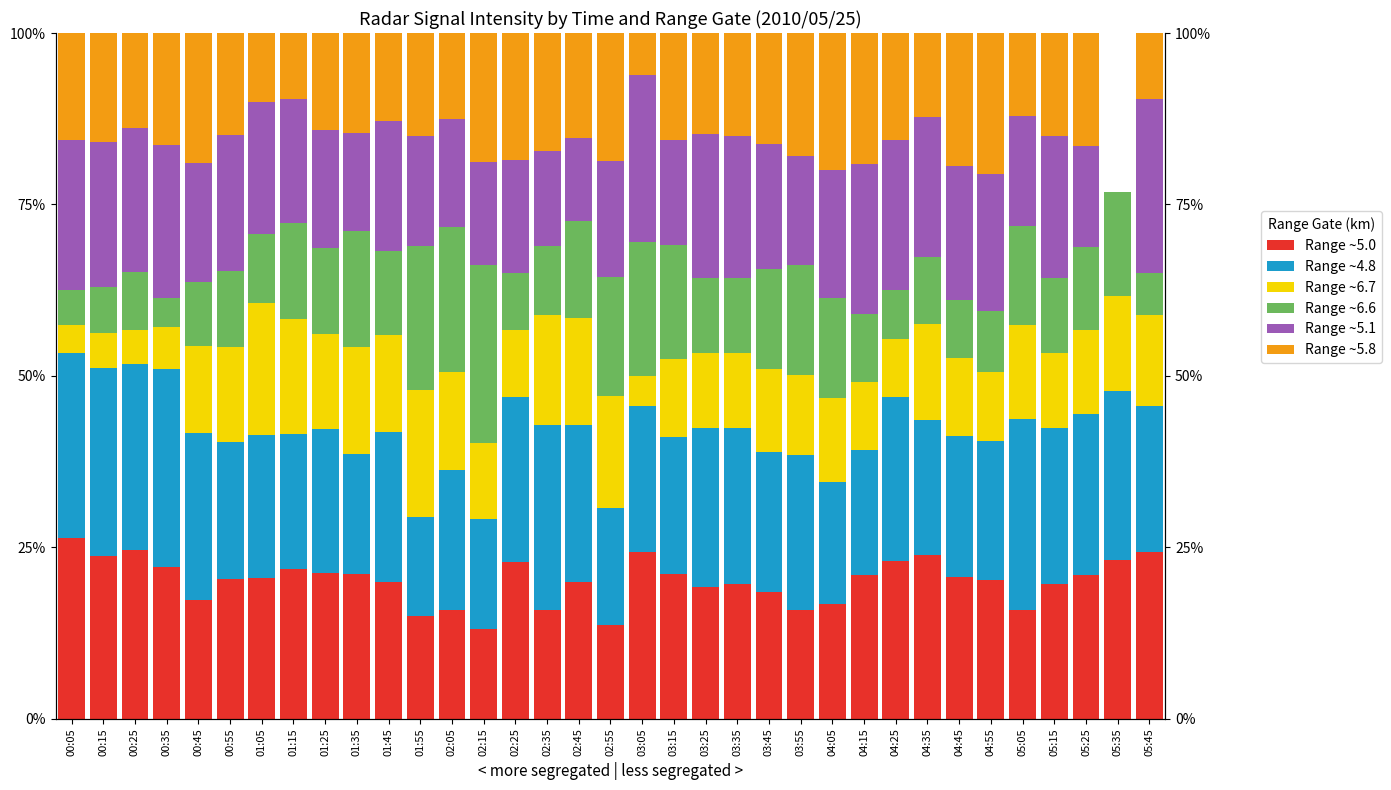

What is the lowest value of the Range ~6.6 series?

4.4